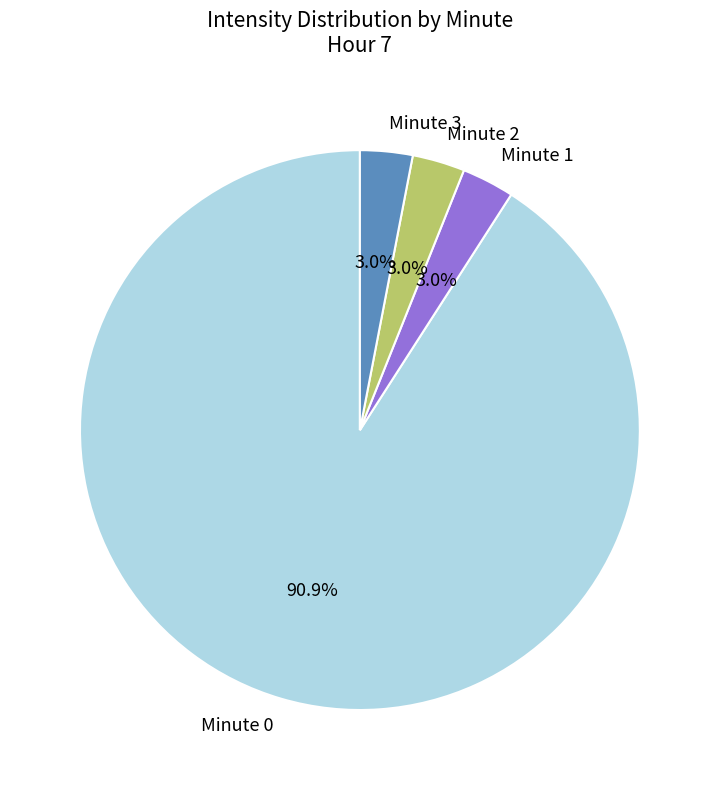

Do Minute 3 and Minute 1 together represent more than half of the pie?

No